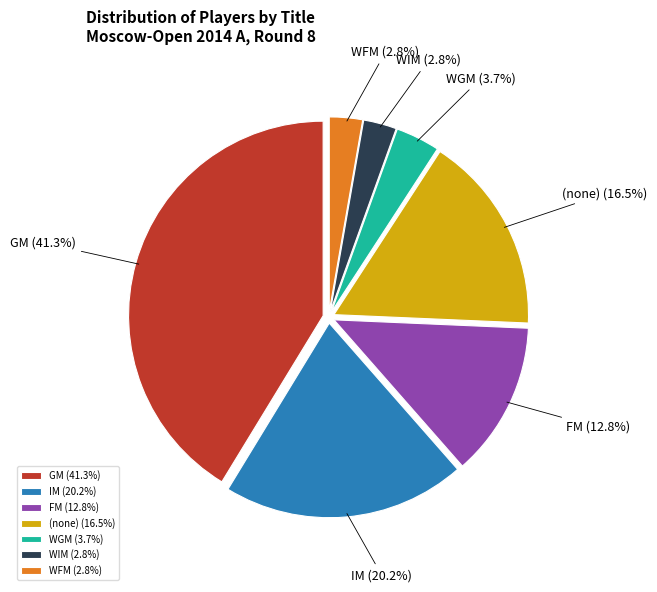

Which slice is the largest?

GM